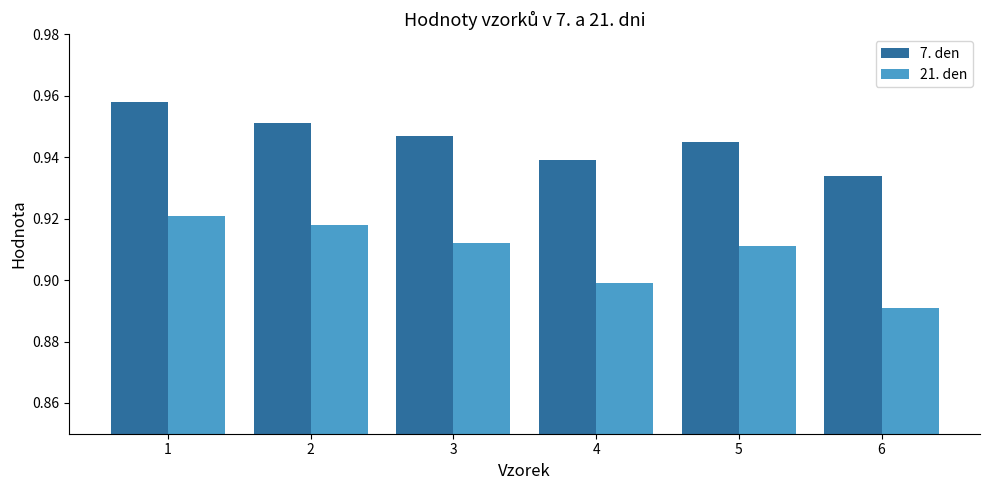

What is the total value across all series at 2?

1.9